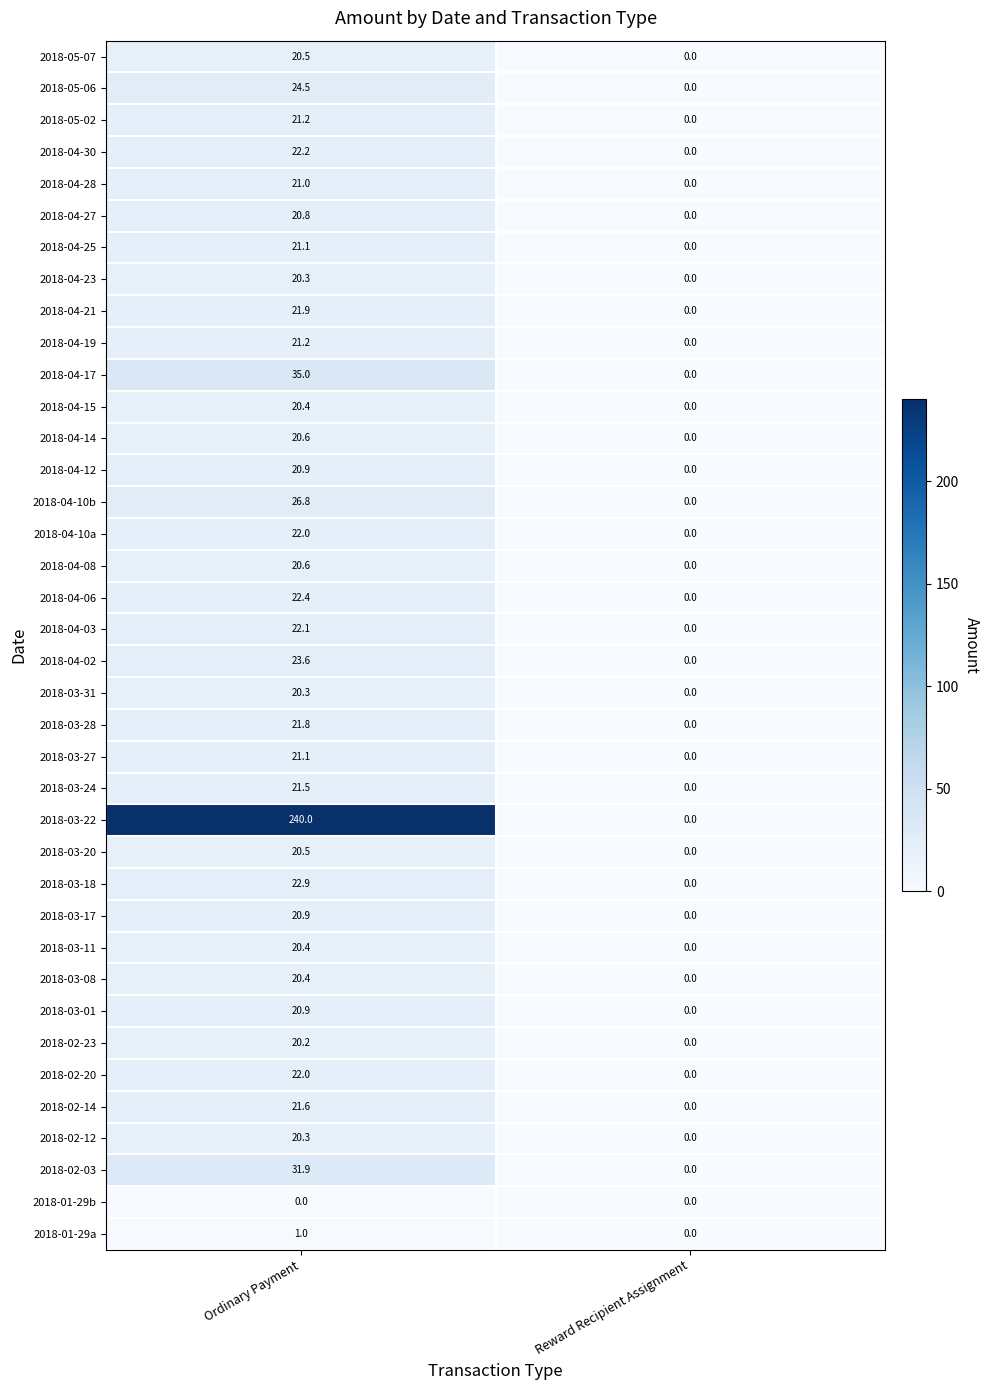

Rank the categories by 2018-04-25 value from lowest to highest.

Reward Recipient Assignment, Ordinary Payment